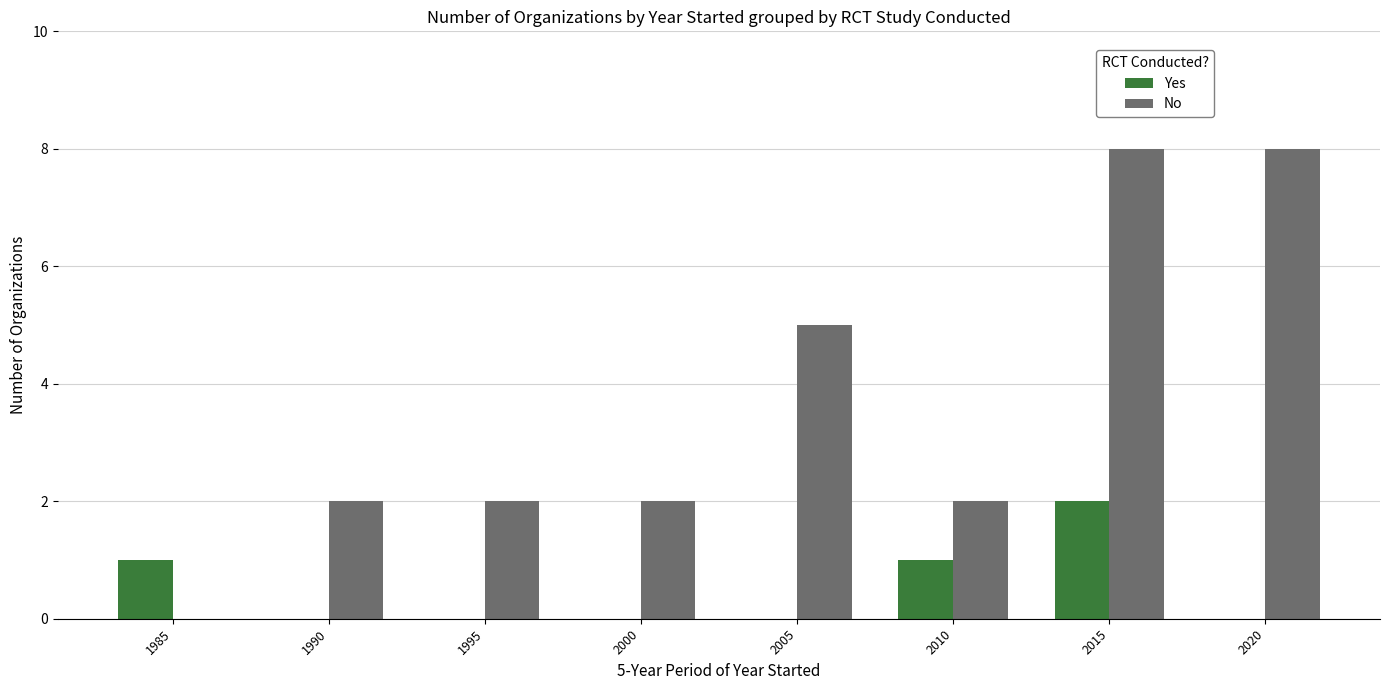

What is the sum of all No values?

29